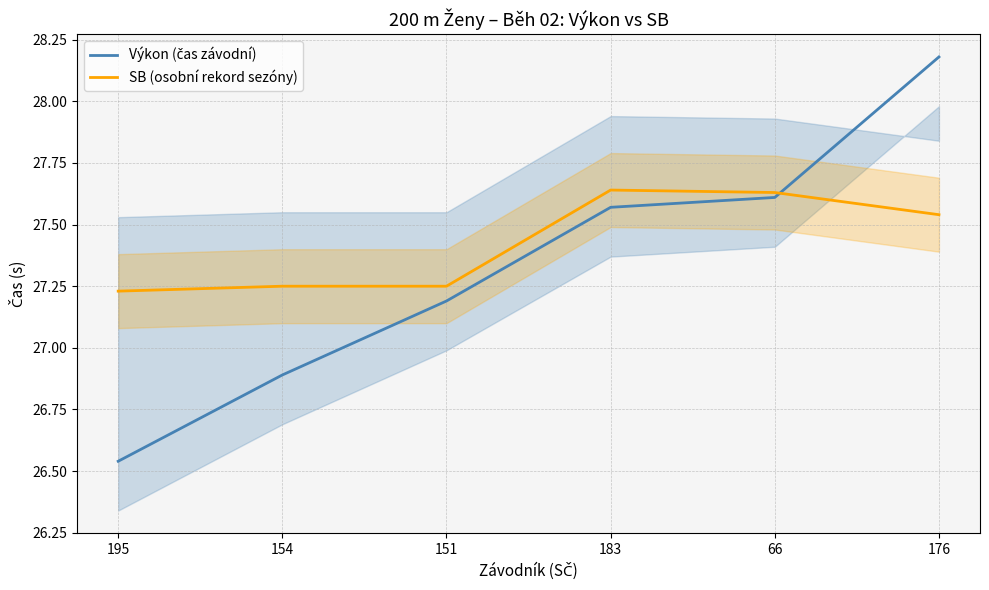

What is the value of the Výkon (čas závodní) point at the 2nd from the left?

26.9